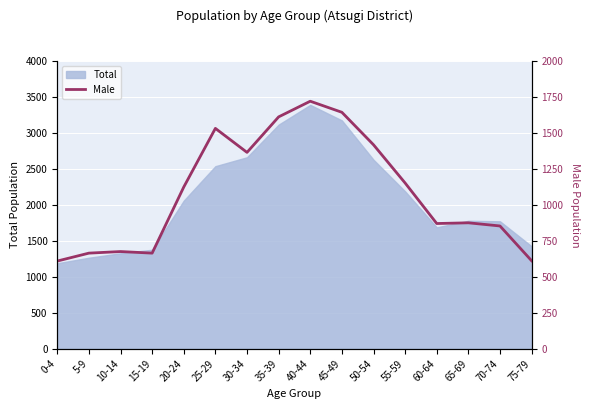

What is the minimum value for Total?

1189